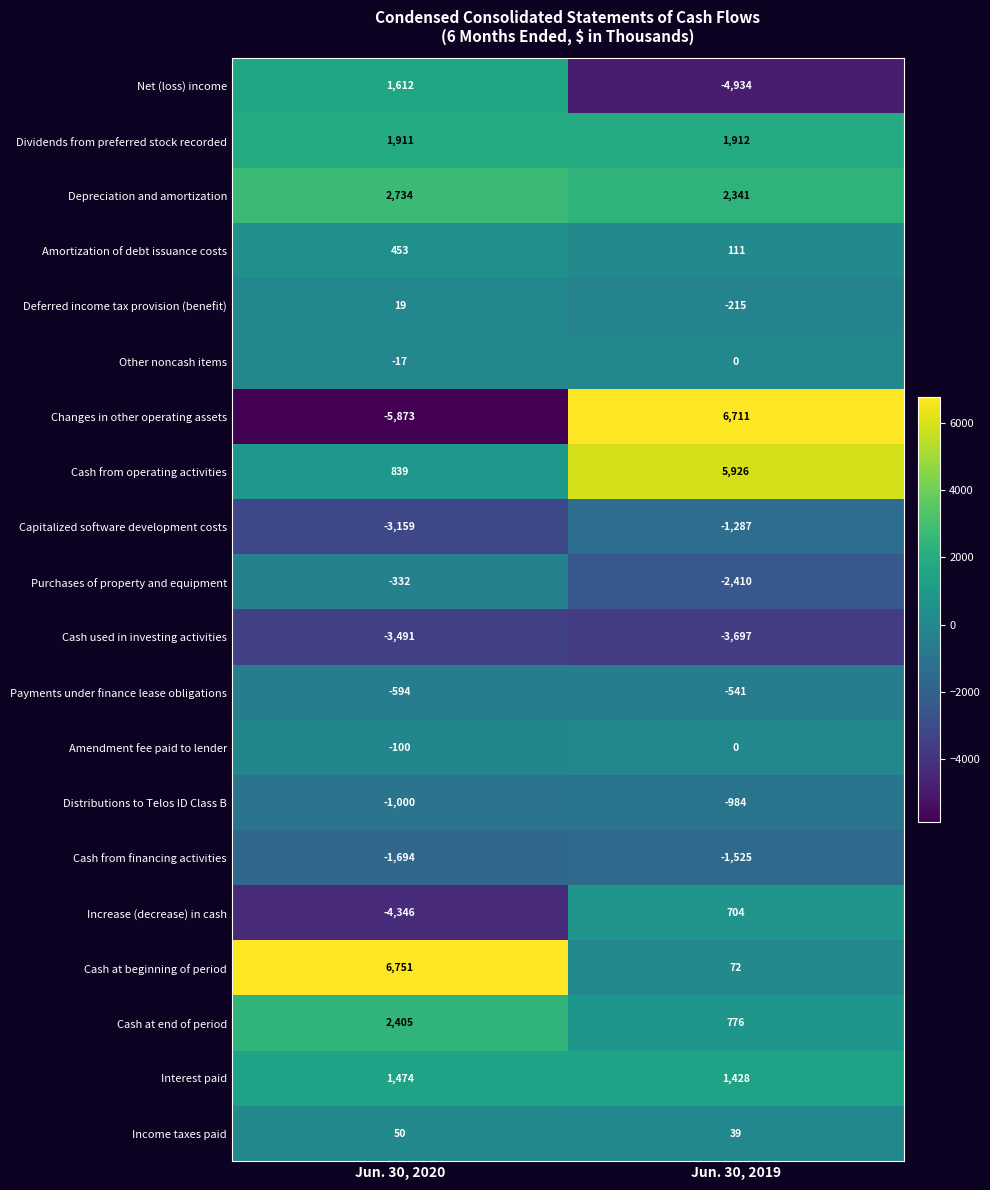

List the labels in order of Payments under finance lease obligations value, smallest first.

Jun. 30, 2020, Jun. 30, 2019